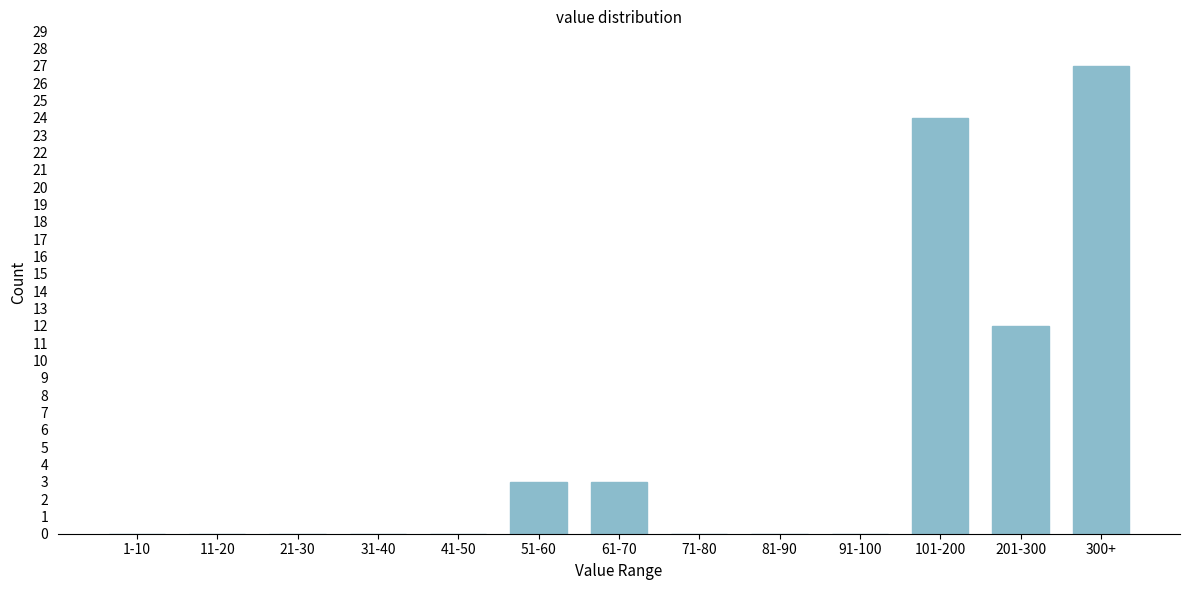

Reading left to right, extract all data points from this chart.

1-10=0	11-20=0	21-30=0	31-40=0	41-50=0	51-60=3	61-70=3	71-80=0	81-90=0	91-100=0	101-200=24	201-300=12	300+=27